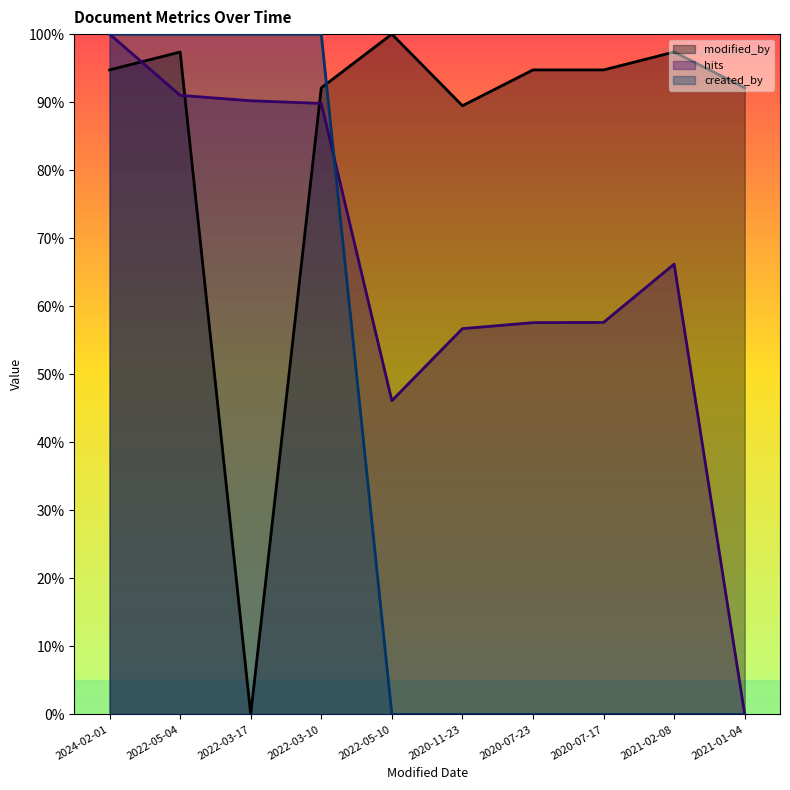

Count the number of categories in the chart.

10